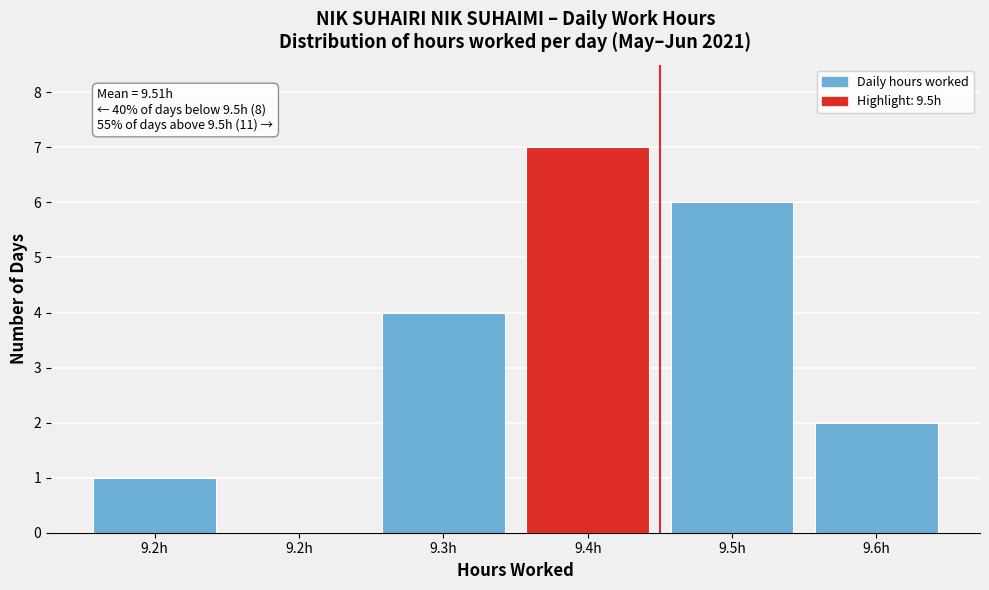

How many categories are shown in the chart?

6